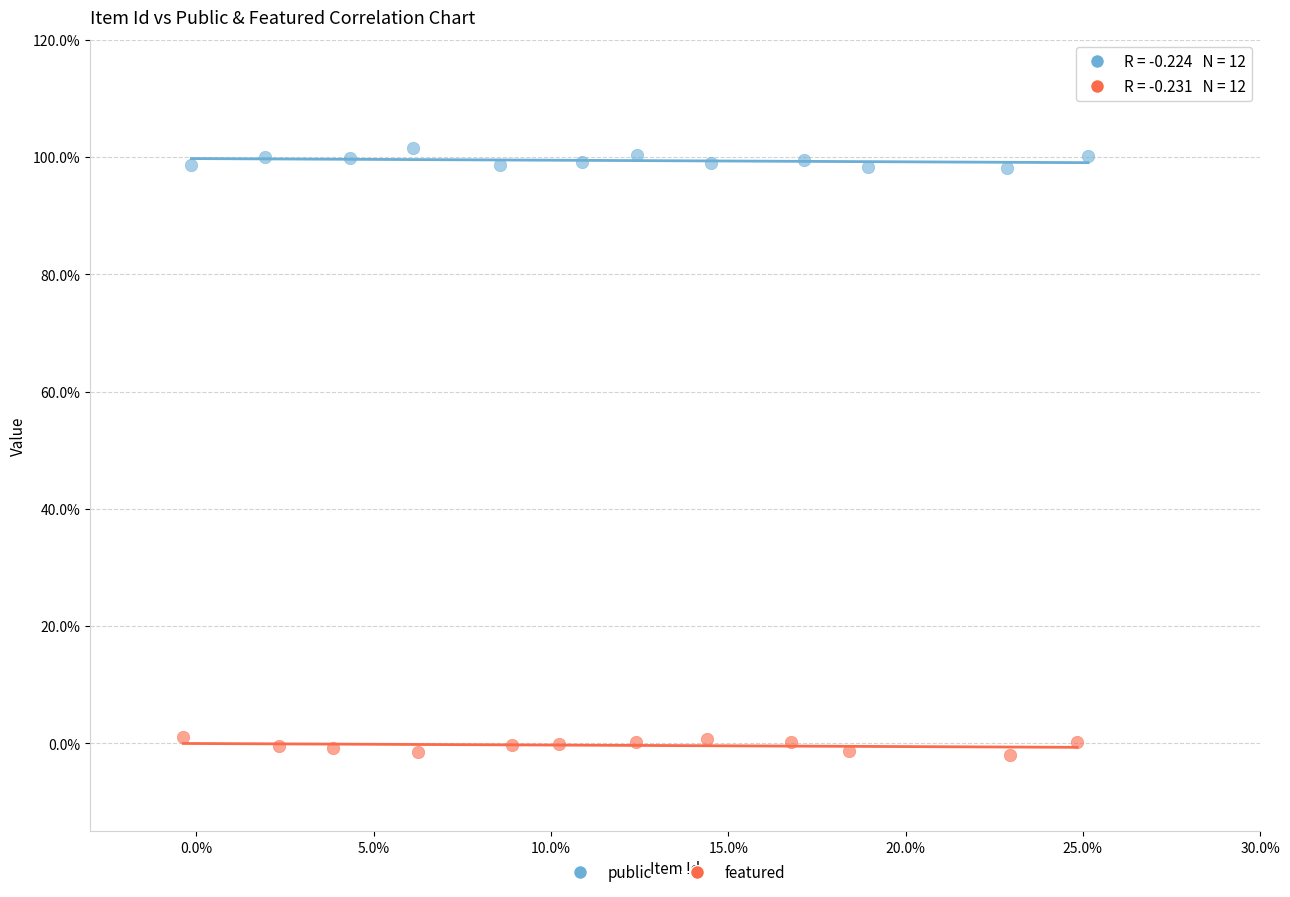

Which series contains the lowest Y value?

featured